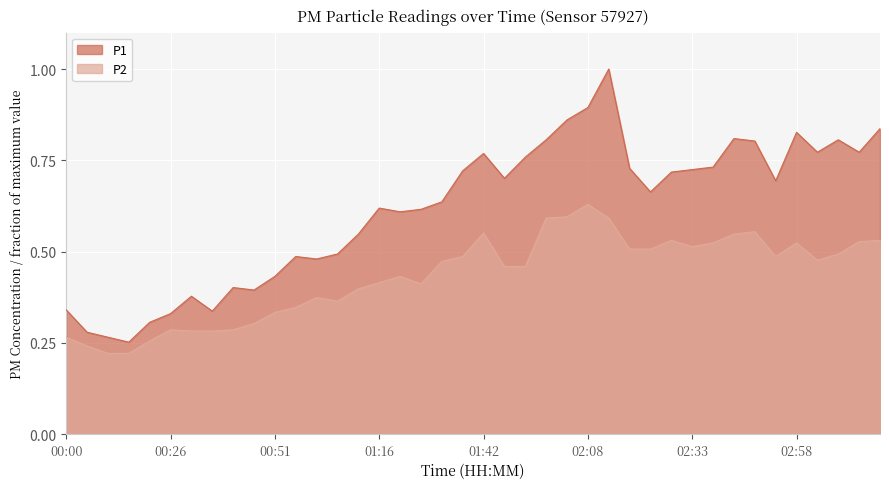

Does the chart display data point markers on the line(s)?

No